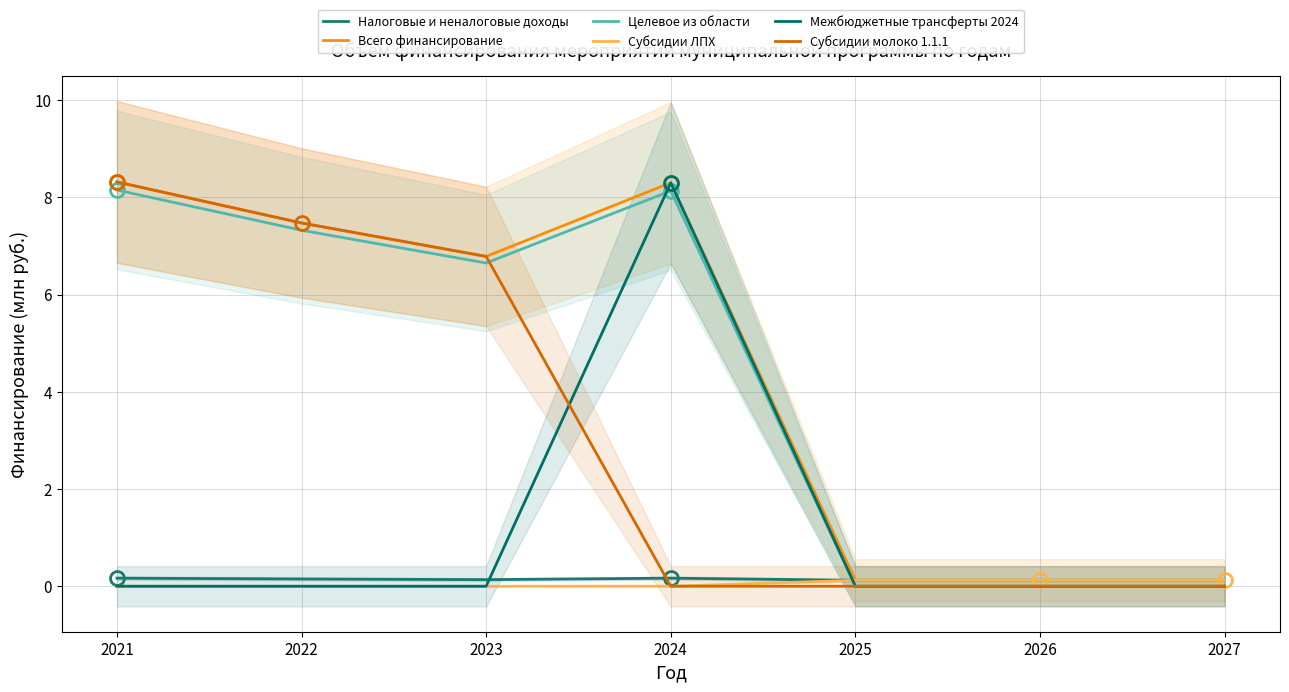

True or false: Субсидии молоко 1.1.1 and Всего финансирование cross at least once.

False